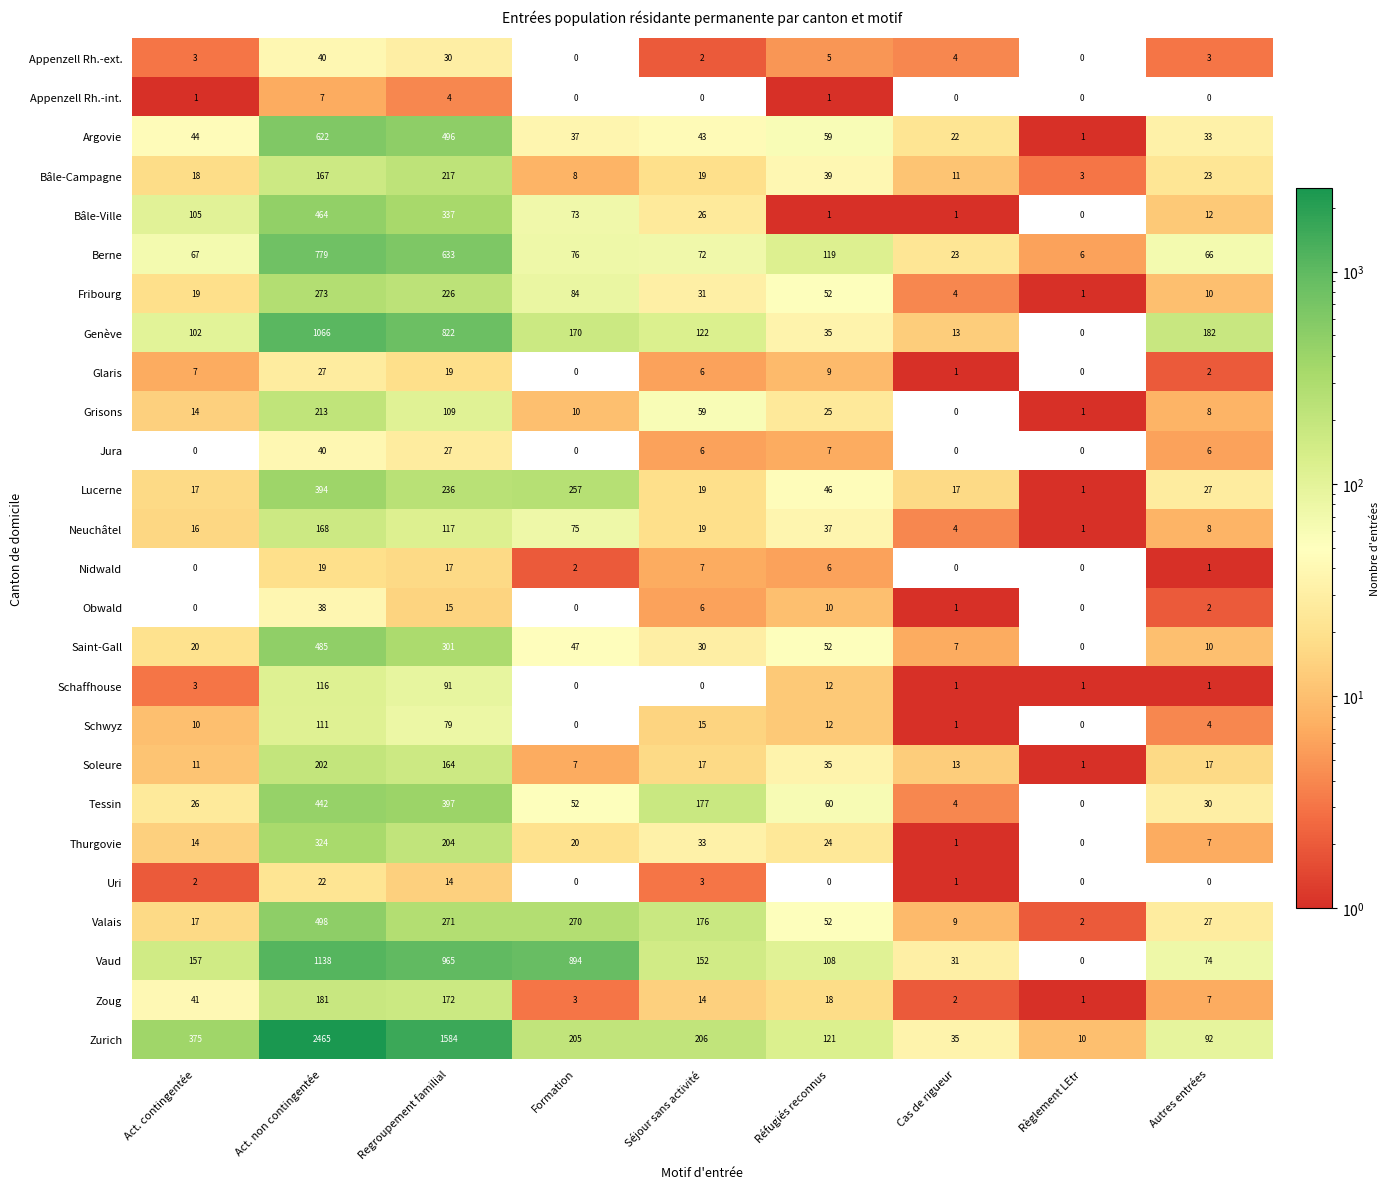

Between Act. contingentée and Séjour sans activité, which series saw the biggest shift?

Zurich